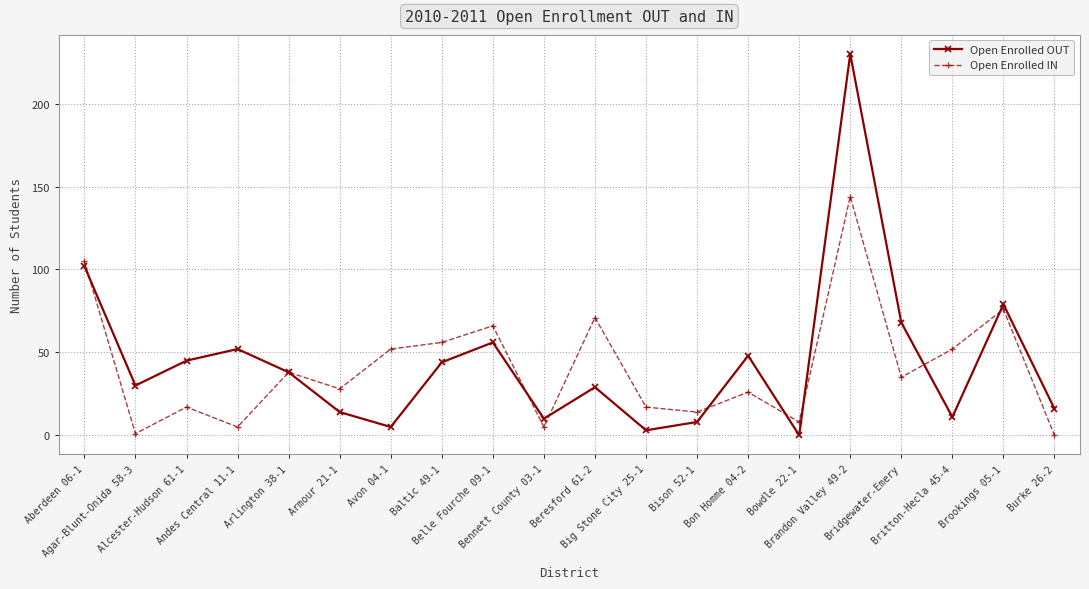

True or false: Open Enrolled IN and Open Enrolled OUT cross at least once.

True